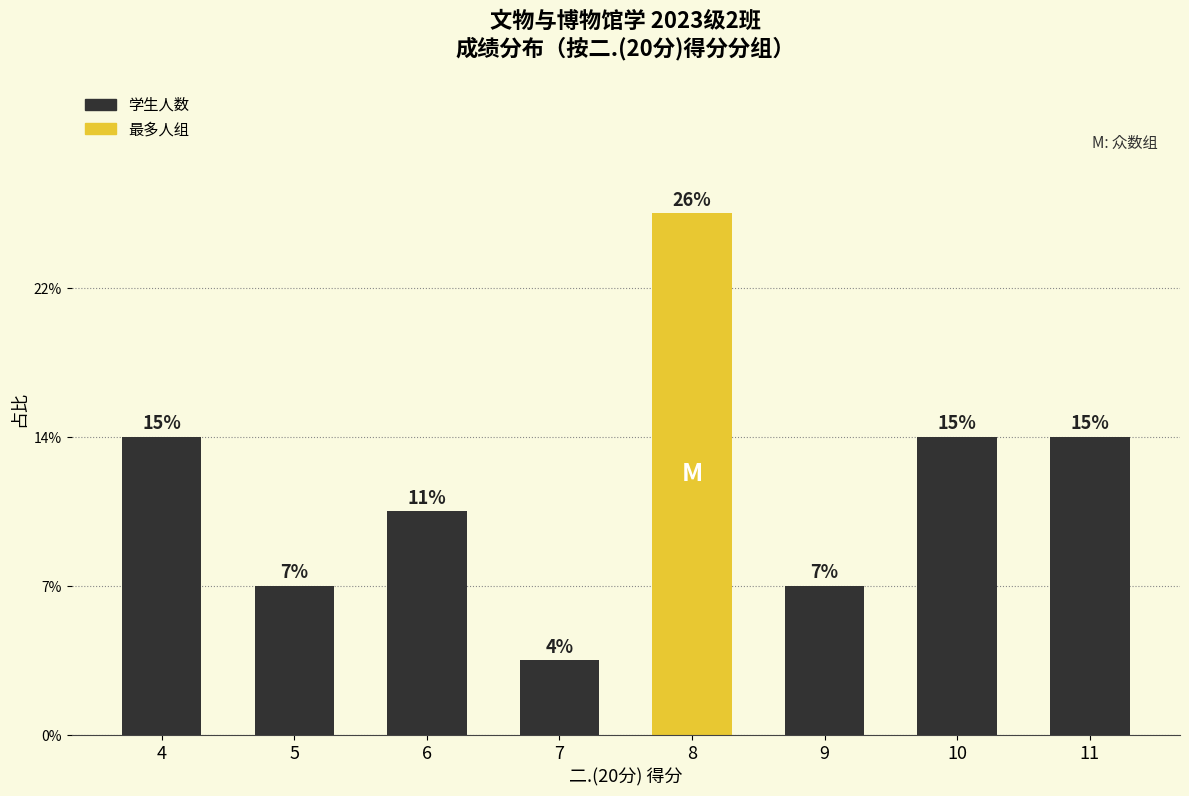

Which category has the lowest value across all series?

7